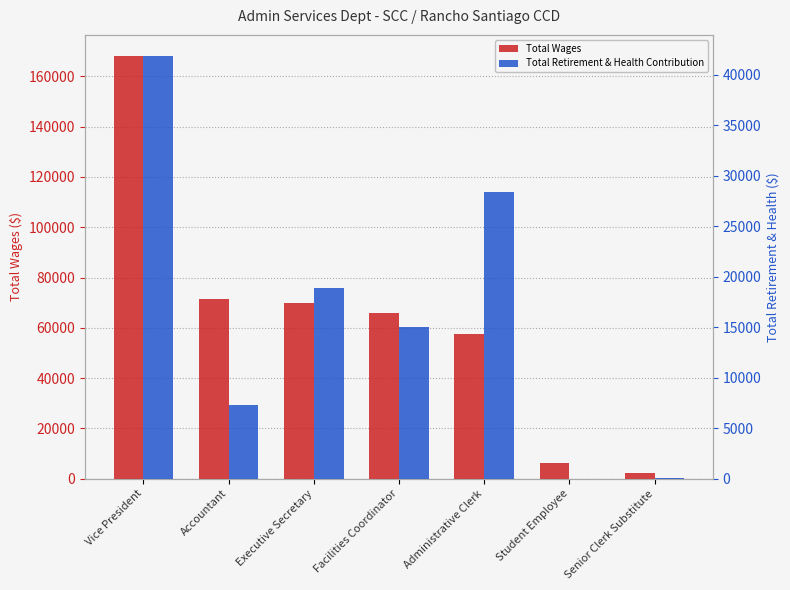

Where does the Total Wages series first go above 65838?

Vice President